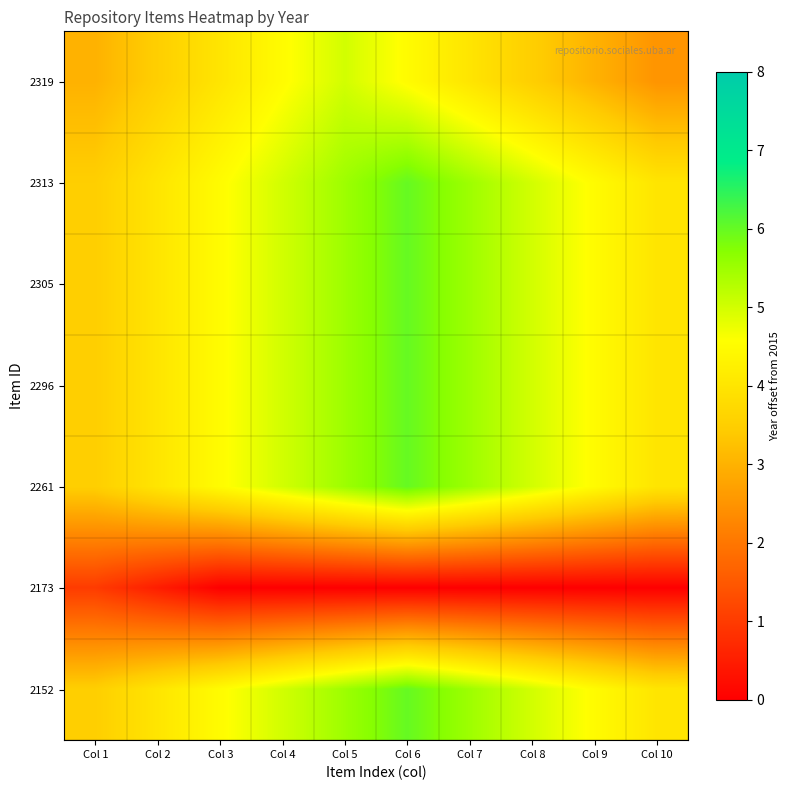

Reading right to left, what are all the values shown in this chart?

2319: Col 10=2.5	Col 9=3.0	Col 8=3.5	Col 7=4.0	Col 6=4.5	Col 5=5.0	Col 4=4.5	Col 3=4.0	Col 2=3.5	Col 1=3.0
2313: Col 10=4.0	Col 9=4.5	Col 8=5.0	Col 7=5.5	Col 6=6.0	Col 5=5.5	Col 4=5.0	Col 3=4.5	Col 2=4.0	Col 1=3.5
2305: Col 10=4.0	Col 9=4.5	Col 8=5.0	Col 7=5.5	Col 6=6.0	Col 5=5.5	Col 4=5.0	Col 3=4.5	Col 2=4.0	Col 1=3.5
2296: Col 10=4.0	Col 9=4.5	Col 8=5.0	Col 7=5.5	Col 6=6.0	Col 5=5.5	Col 4=5.0	Col 3=4.5	Col 2=4.0	Col 1=3.5
2261: Col 10=4.0	Col 9=4.5	Col 8=5.0	Col 7=5.5	Col 6=6.0	Col 5=5.5	Col 4=5.0	Col 3=4.5	Col 2=4.0	Col 1=3.5
2173: Col 10=0.0	Col 9=0.0	Col 8=0.0	Col 7=0.0	Col 6=0.0	Col 5=0.0	Col 4=0.0	Col 3=0.0	Col 2=0.5	Col 1=1.0
2152: Col 10=4.0	Col 9=4.5	Col 8=5.0	Col 7=5.5	Col 6=6.0	Col 5=5.5	Col 4=5.0	Col 3=4.5	Col 2=4.0	Col 1=3.5